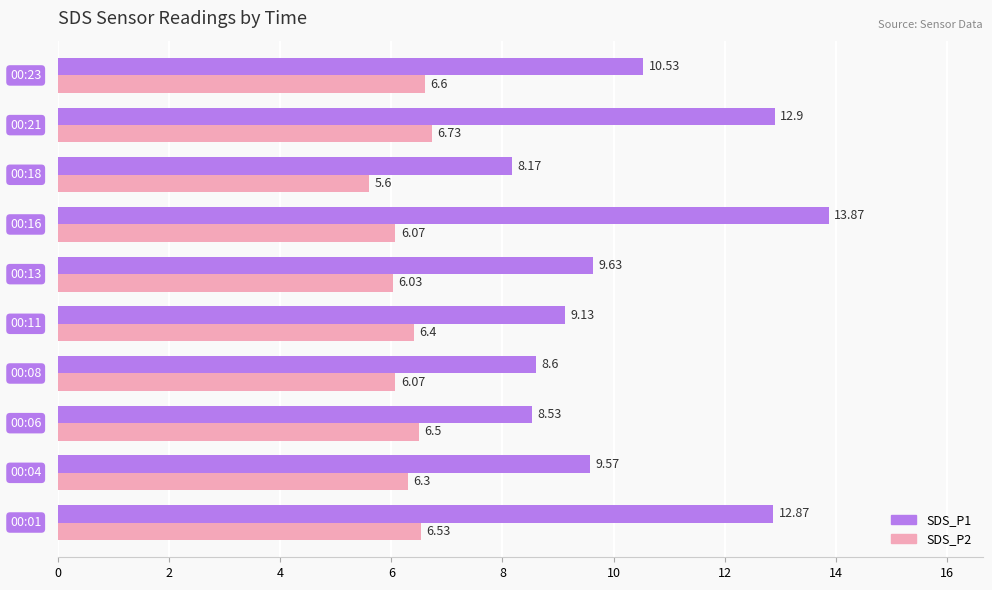

What are all the series names shown in the legend?

SDS_P1, SDS_P2